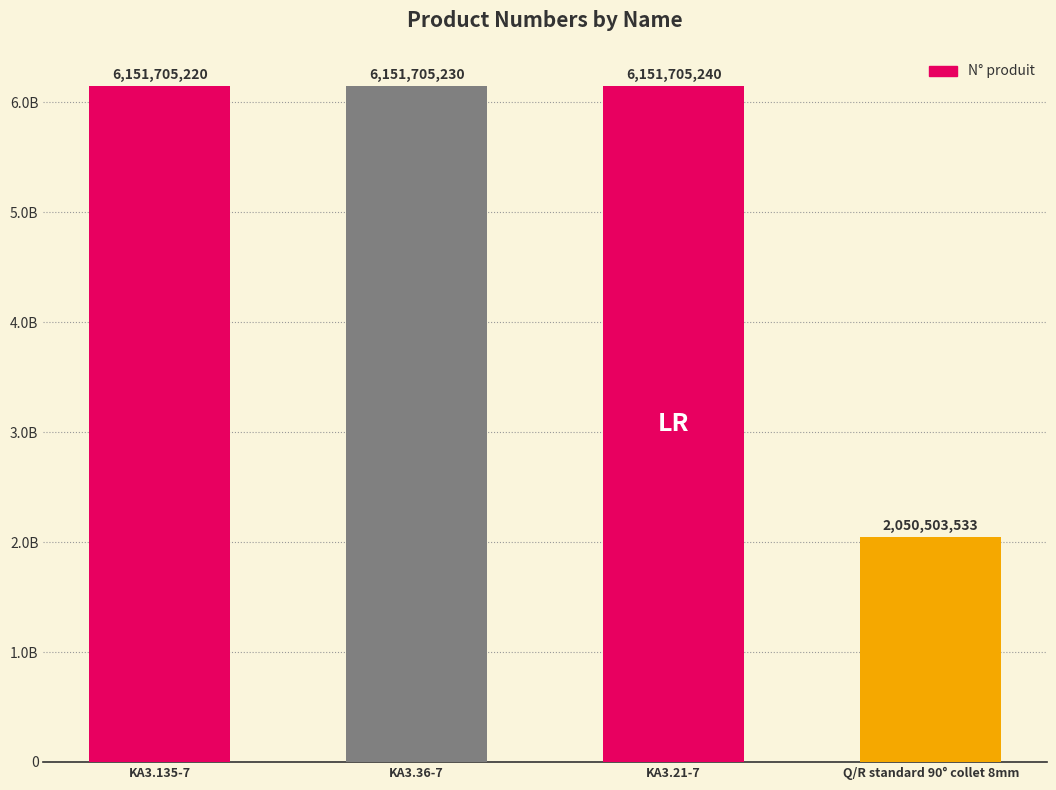

Reading left to right, list all the values displayed in this chart.

6151705220	6151705230	6151705240	2050503533